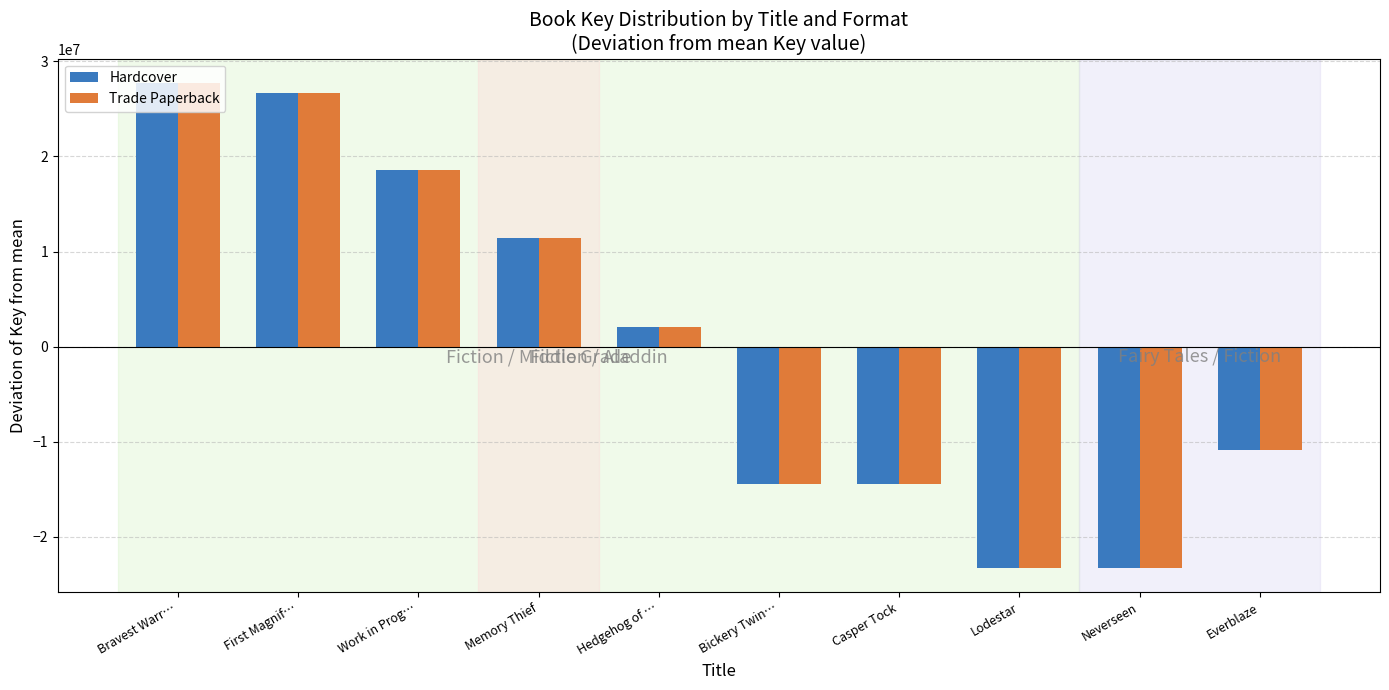

At which label does Trade Paperback first exceed 2033469?

Bravest Warr…